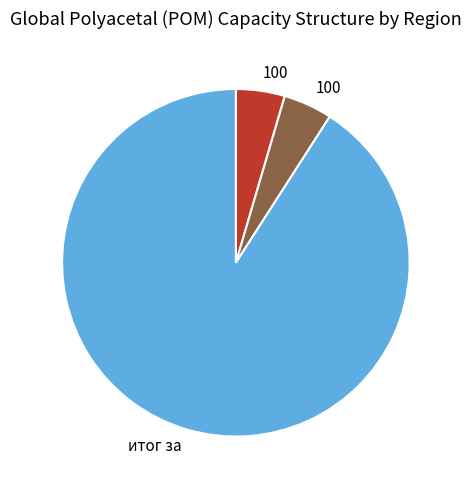

Is there any slice that represents more than half of the pie?

Yes